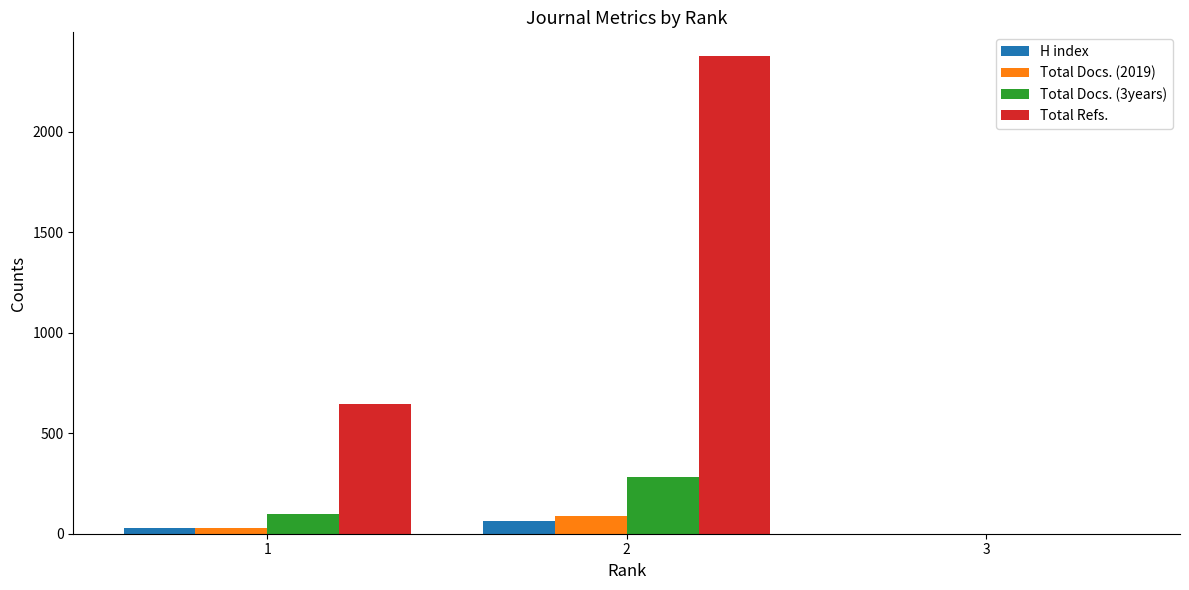

Which series changed the most between 1 and 2?

Total Refs.